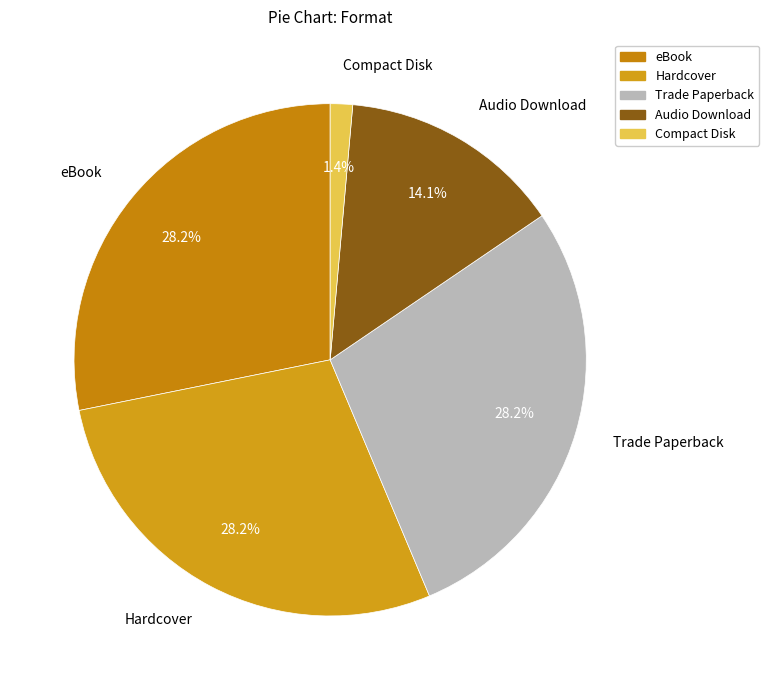

What percentage is the Hardcover slice, to the nearest percent?

28%